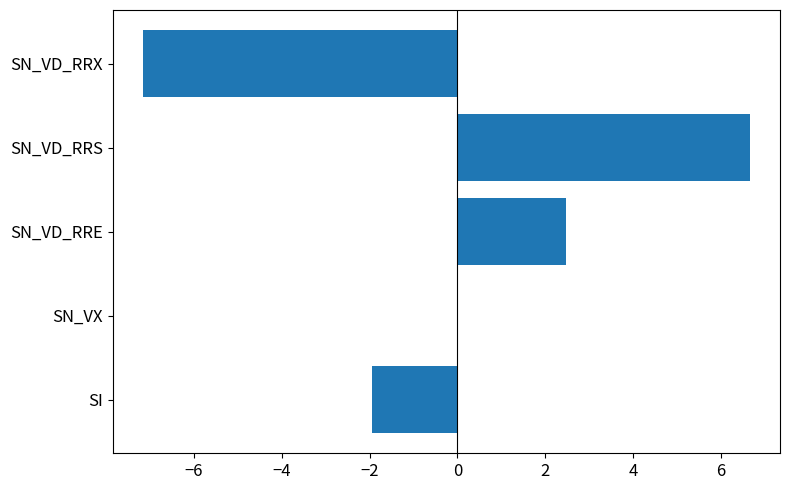

Which has a higher value, SI or SN_VD_RRE?

SN_VD_RRE